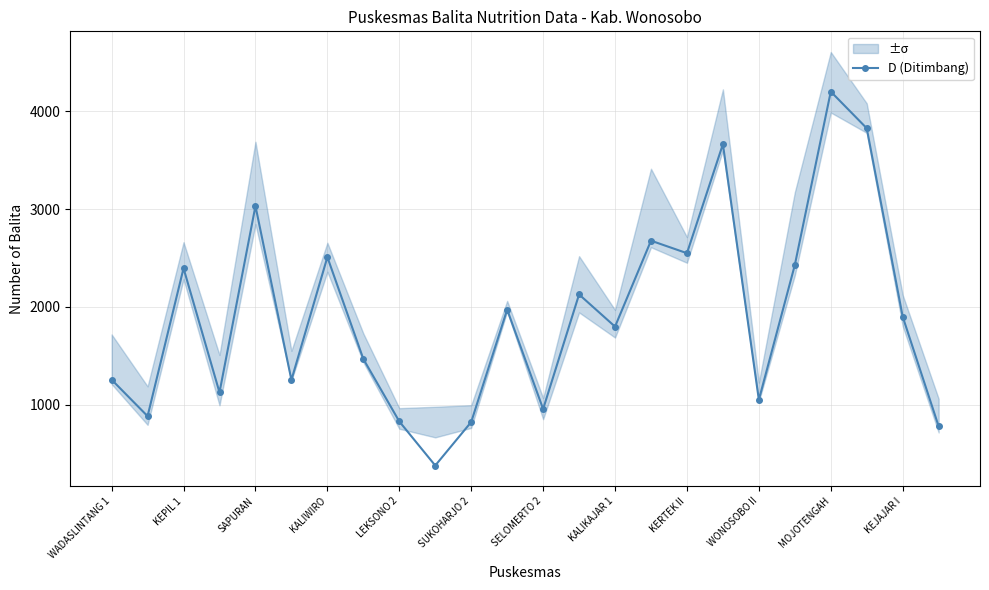

Is it true that D (Ditimbang) equals 742 at SAPURAN?

False